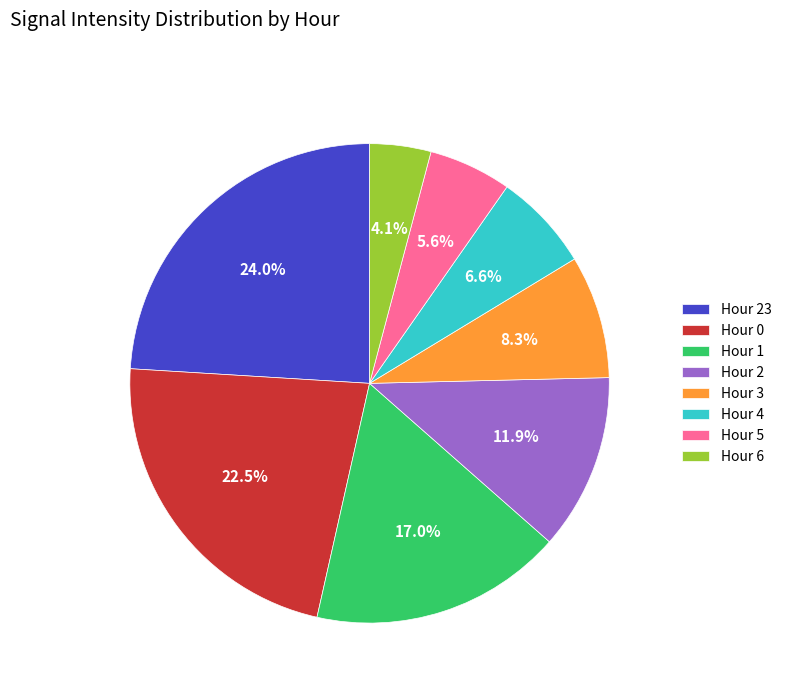

Combined, do Hour 23 and Hour 3 account for over 50%?

No